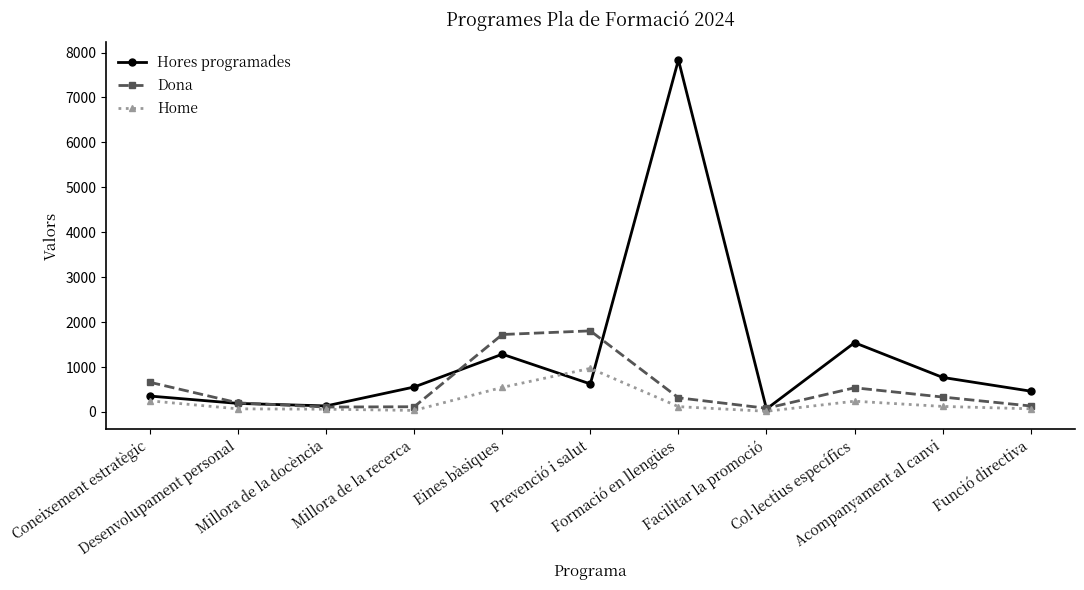

Rank the series by their maximum value, from highest to lowest.

Hores programades, Dona, Home